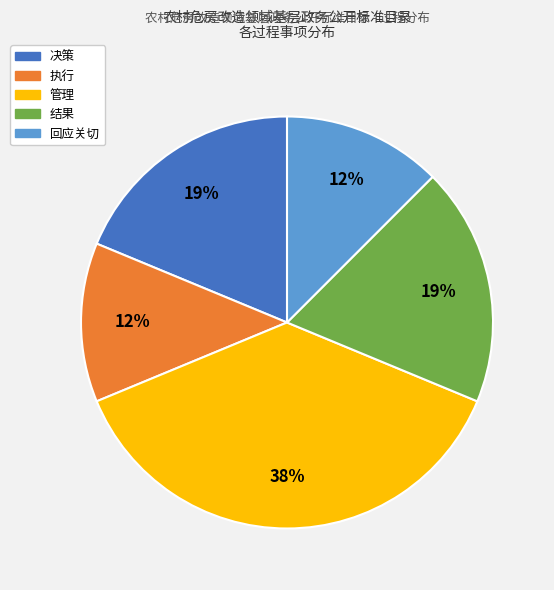

Which slice is the largest?

管理